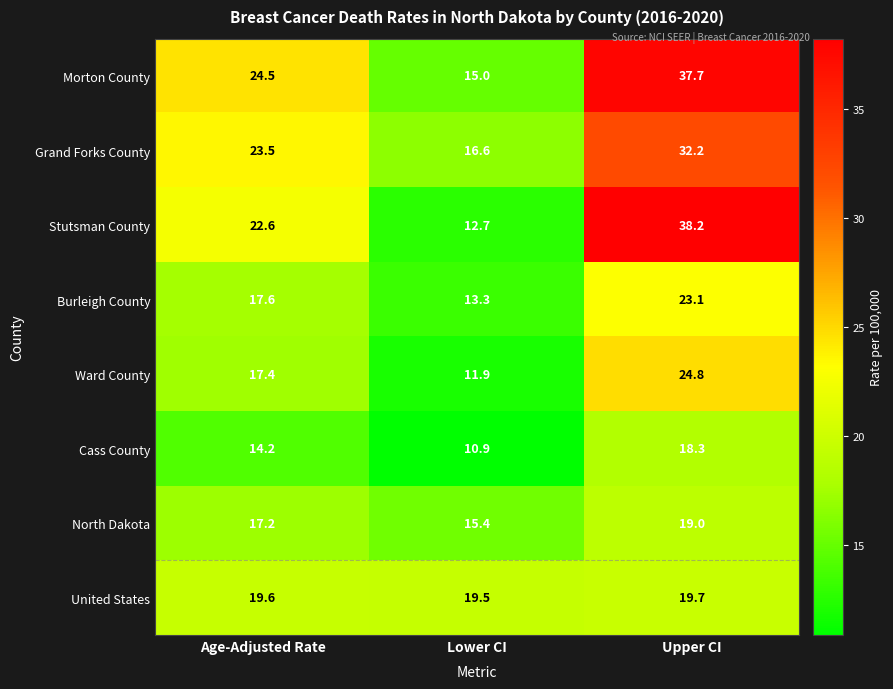

Rank the series by their maximum value, from highest to lowest.

Stutsman County, Morton County, Grand Forks County, Ward County, Burleigh County, United States, North Dakota, Cass County